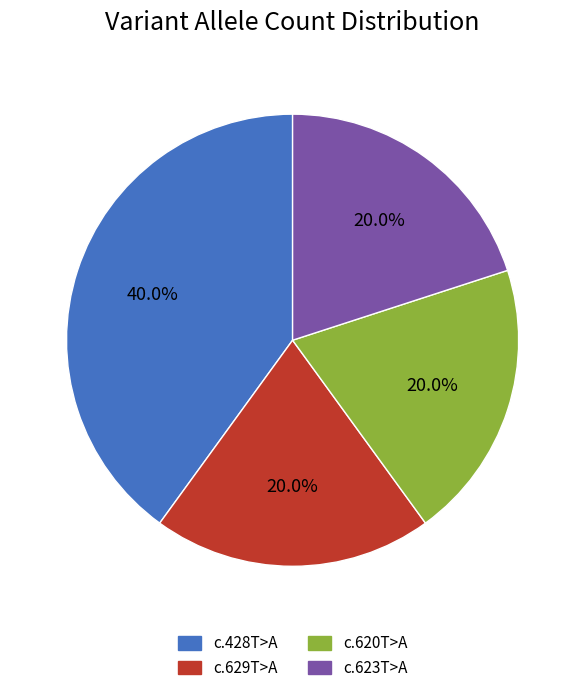

How many segments does this pie chart have?

4